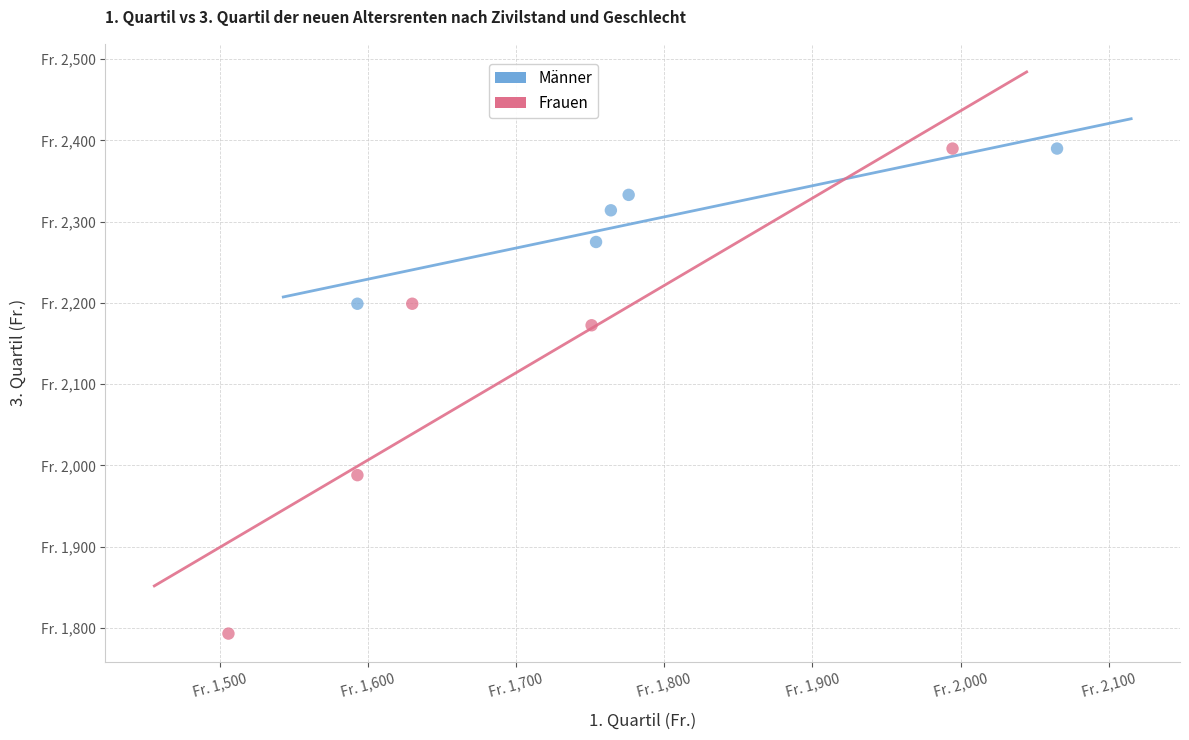

What are all the series names shown in the legend?

Männer, Frauen